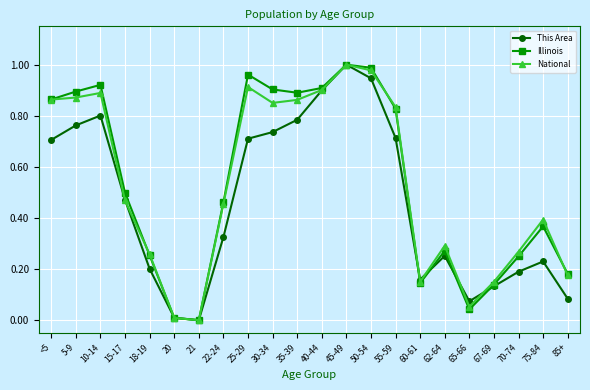

Where is the first local minimum for This Area?

21